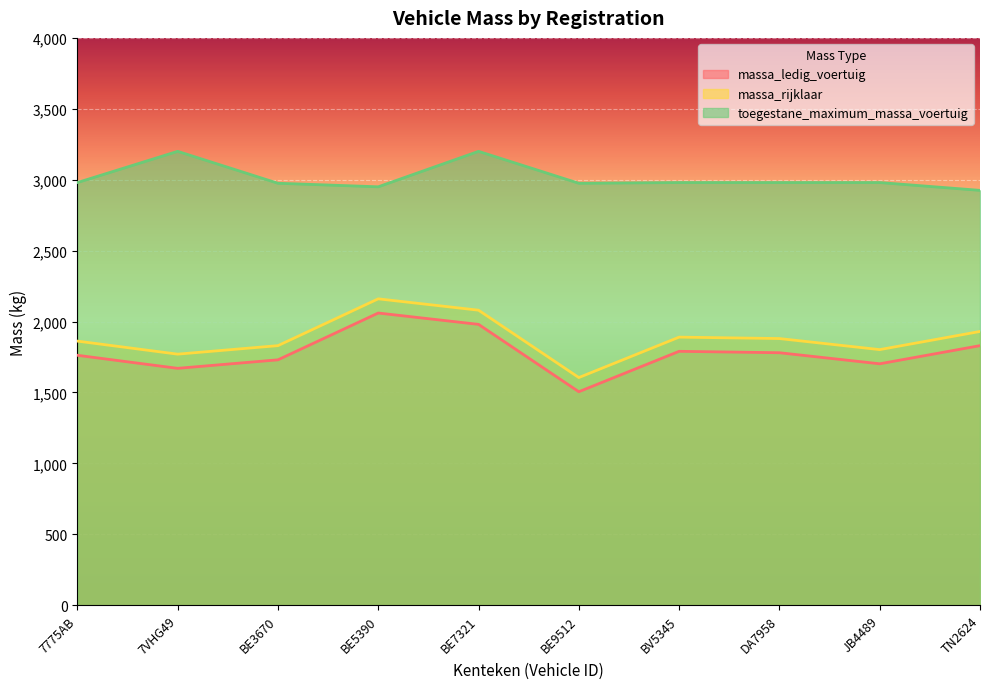

What position from the left is BE9512?

6